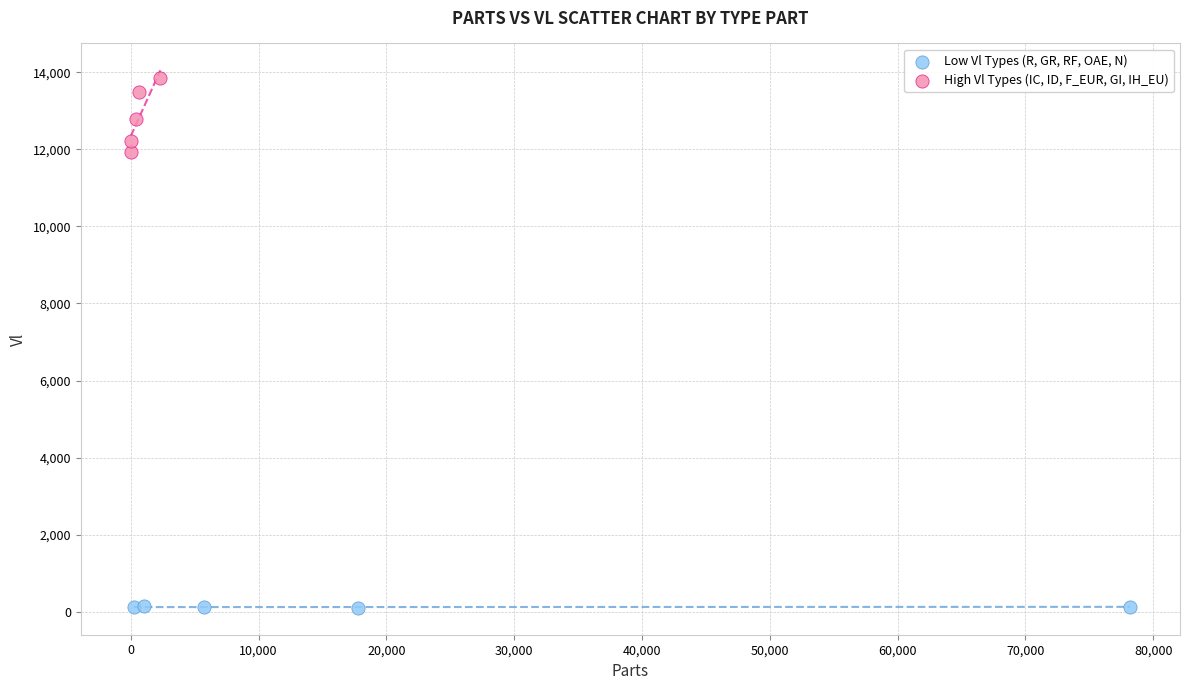

Which series reaches the maximum Y coordinate?

High Vl Types (IC, ID, F_EUR, GI, IH_EU)